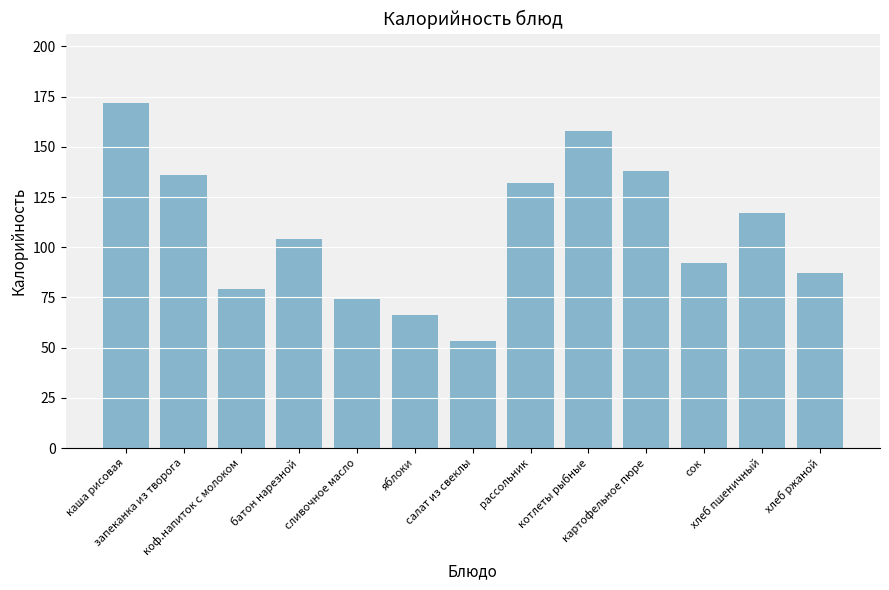

Where does the data first go above 104?

каша рисовая